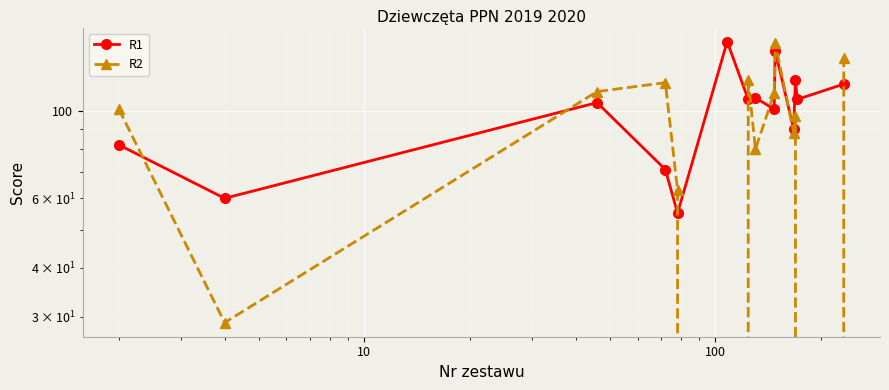

True or false: R2 has more than 2 interior local peaks.

True